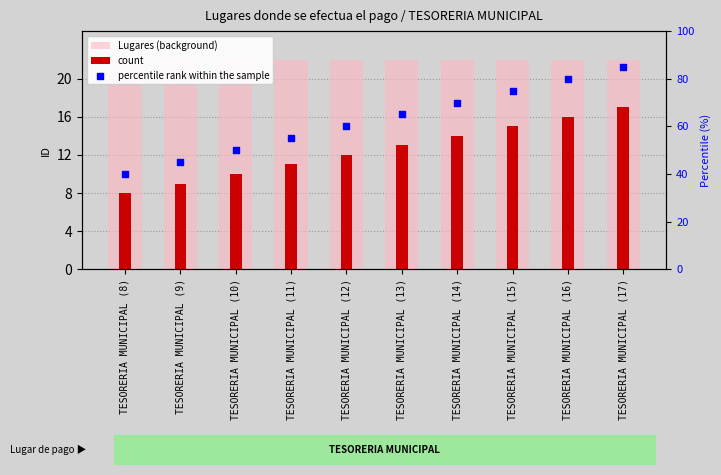

What is the total value across all series at TESORERIA MUNICIPAL (9)?

76